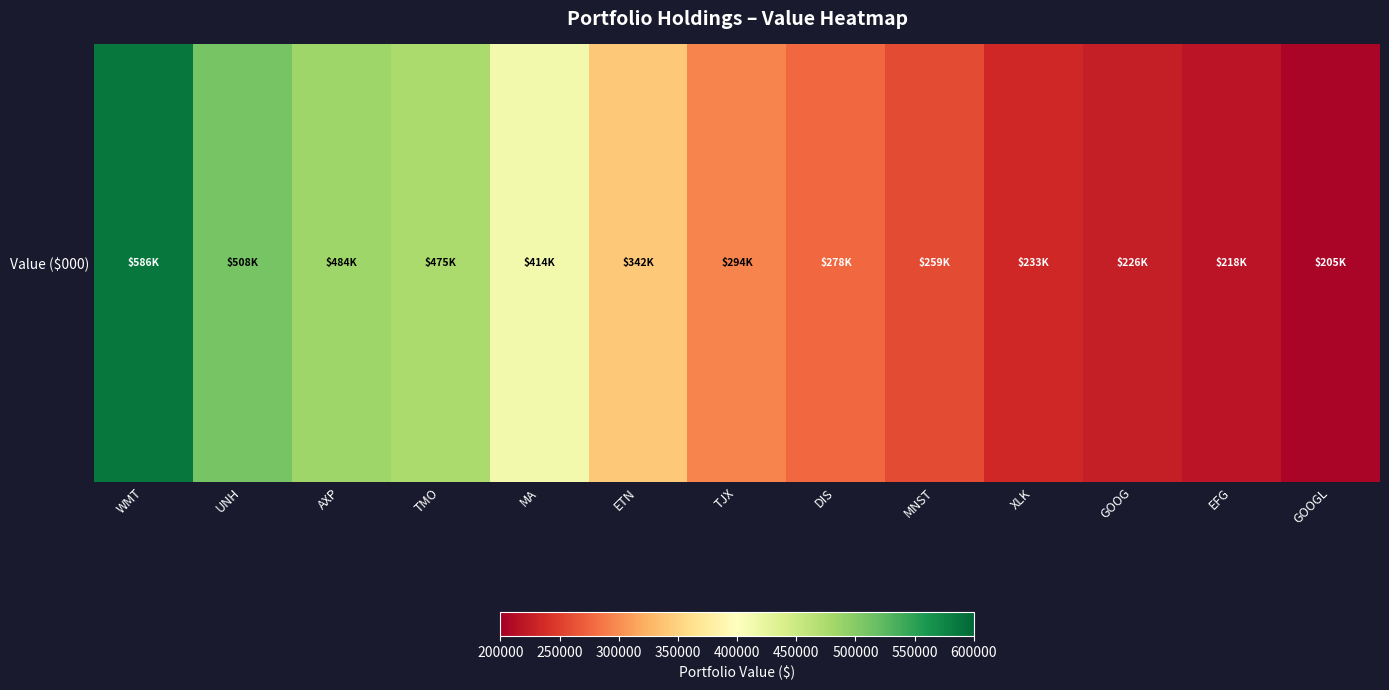

Between WMT and ETN, which is larger?

WMT